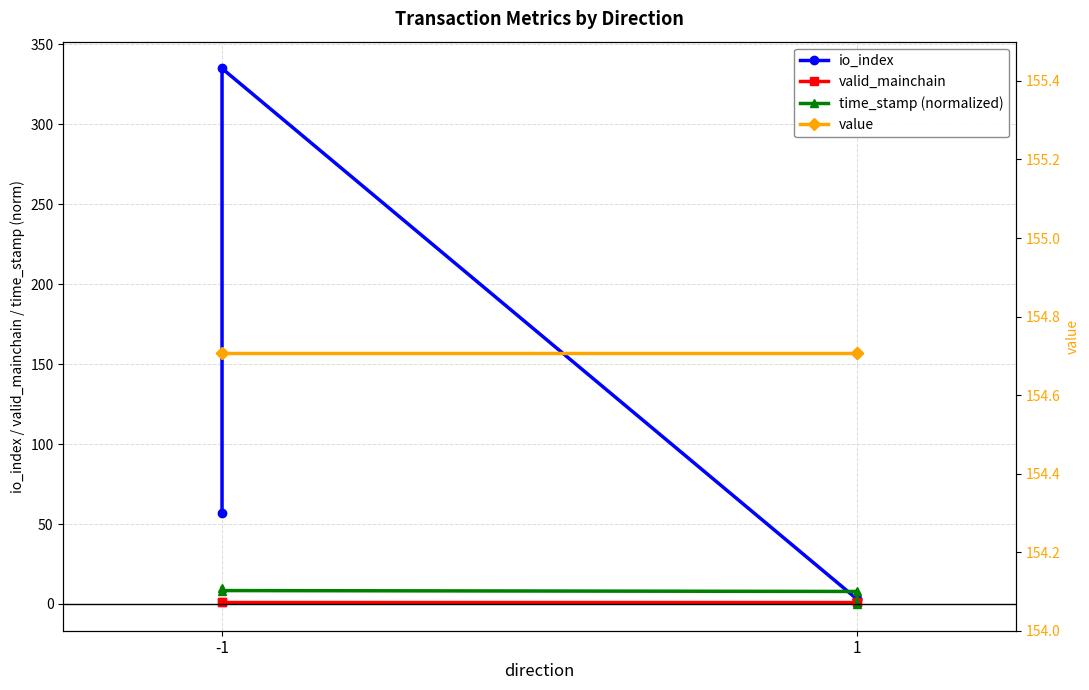

The valid_mainchain series shows 0.4 at -1. True or false?

False